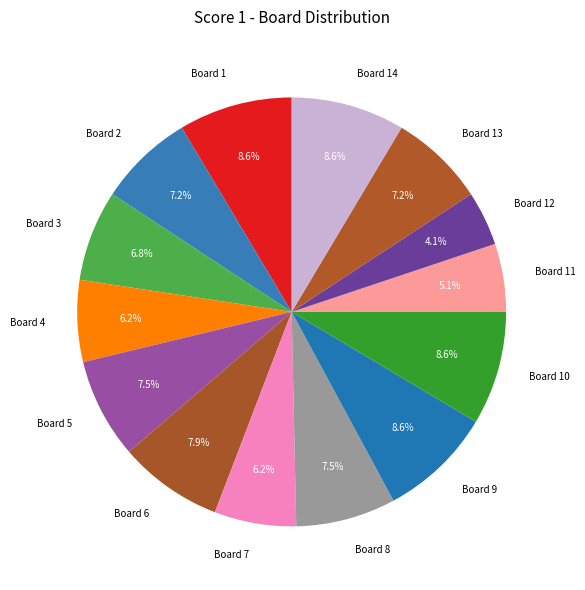

How many segments does this pie chart have?

14